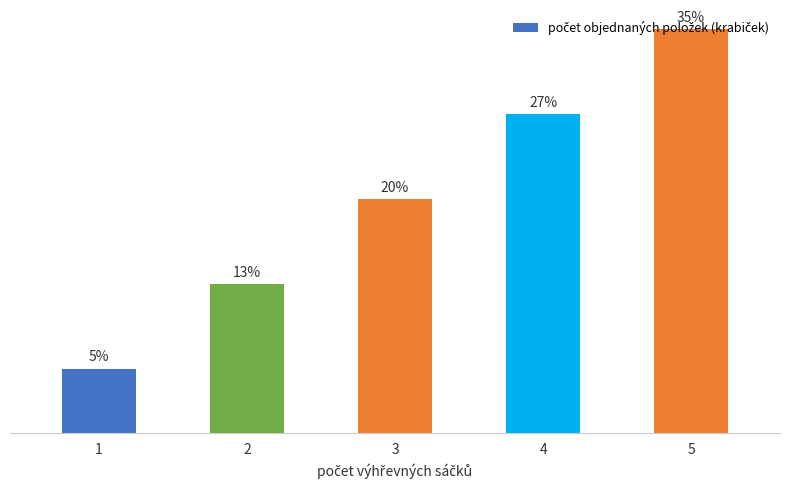

Does the chart contain any negative values?

No